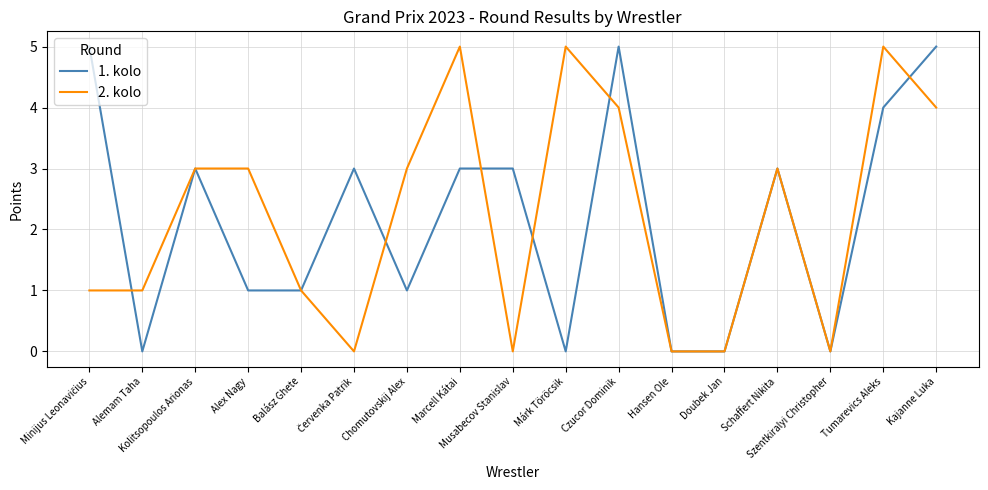

How many series are shown in this chart?

2